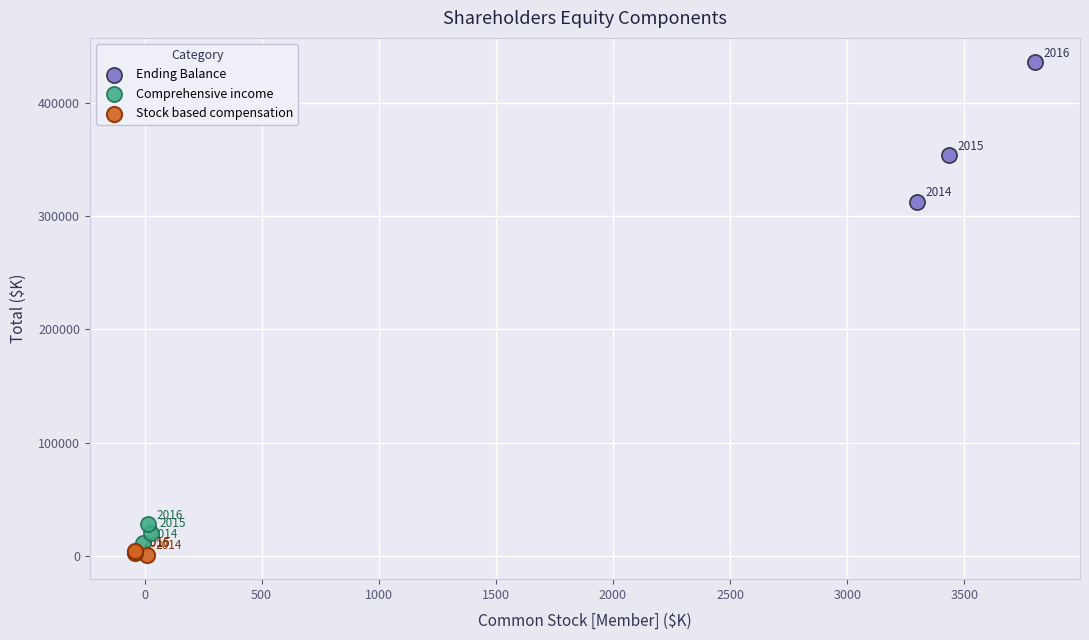

Which series reaches the maximum Y coordinate?

Ending Balance